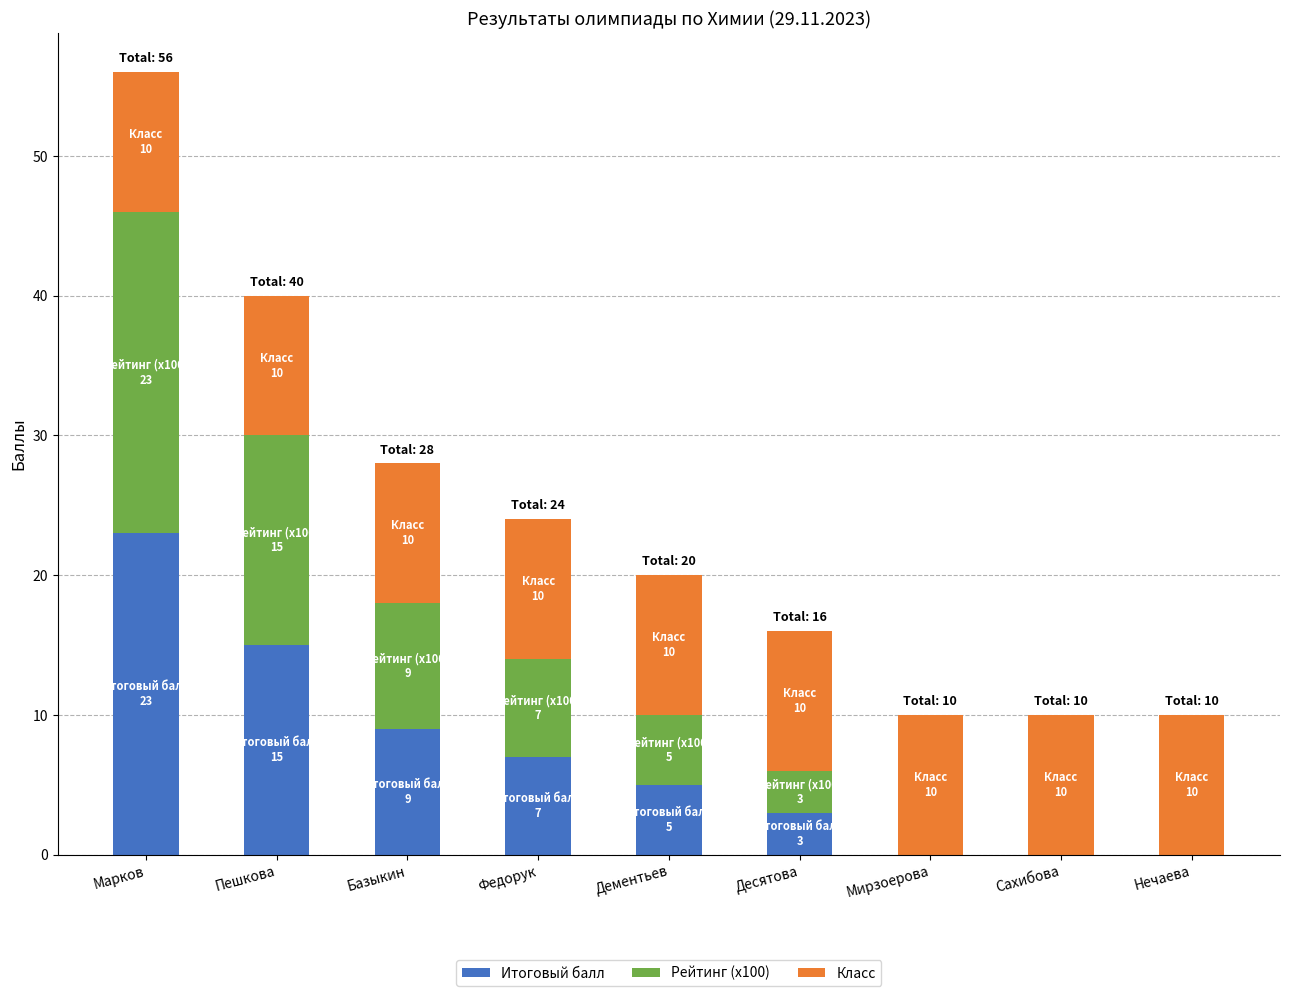

At which label does Итоговый балл reach its peak?

Марков